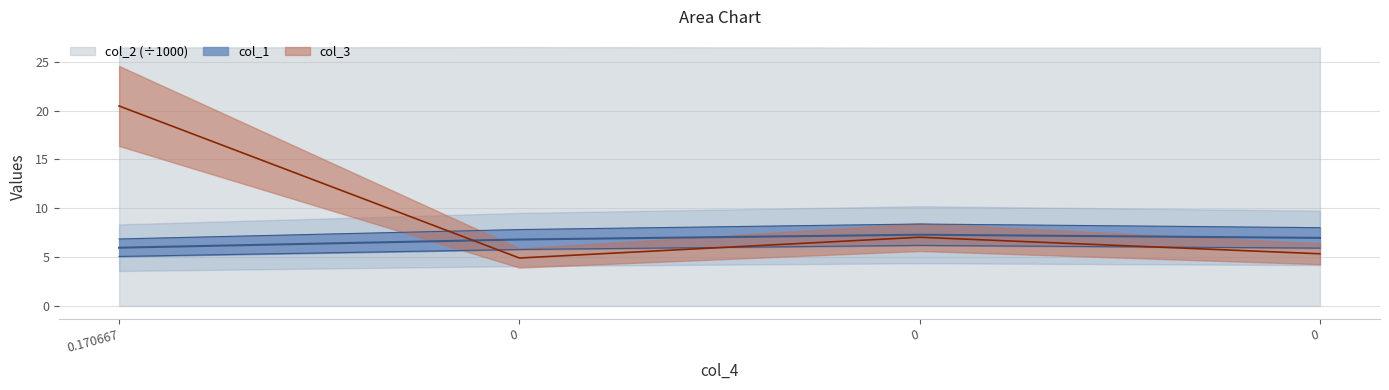

What is the sum of all col_3 values?

37.8